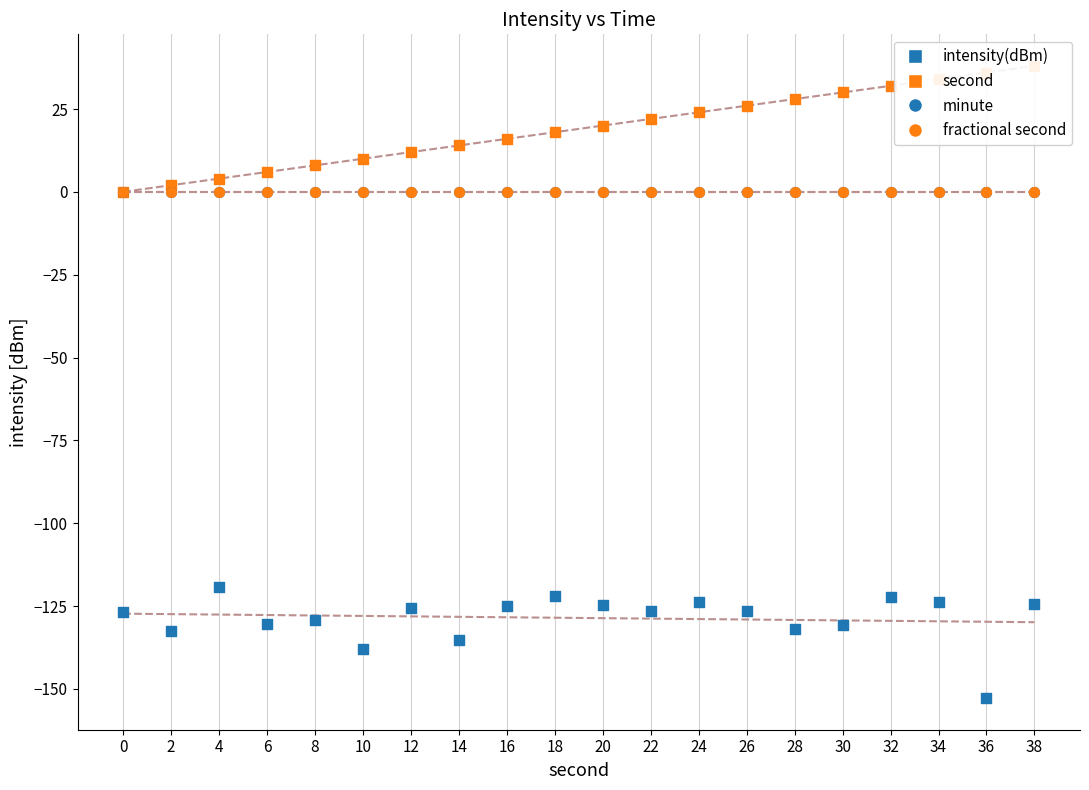

What are all the series names shown in the legend?

intensity(dBm), second, minute, fractional second